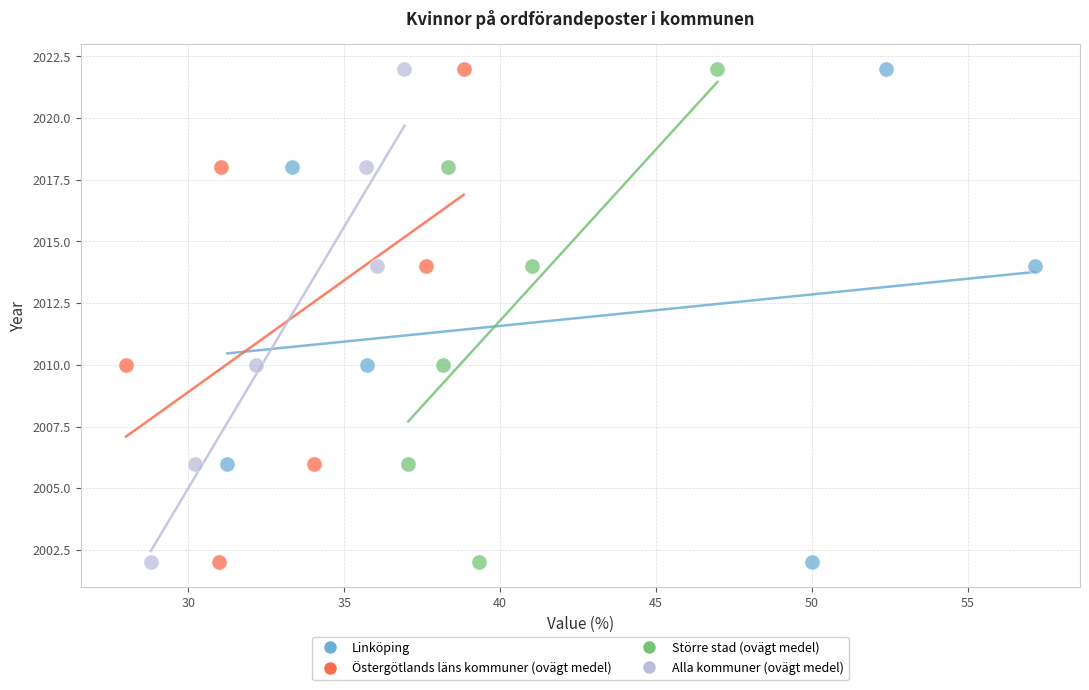

What are all the series names shown in the legend?

Linköping, Östergötlands läns kommuner (ovägt medel), Större stad (ovägt medel), Alla kommuner (ovägt medel)